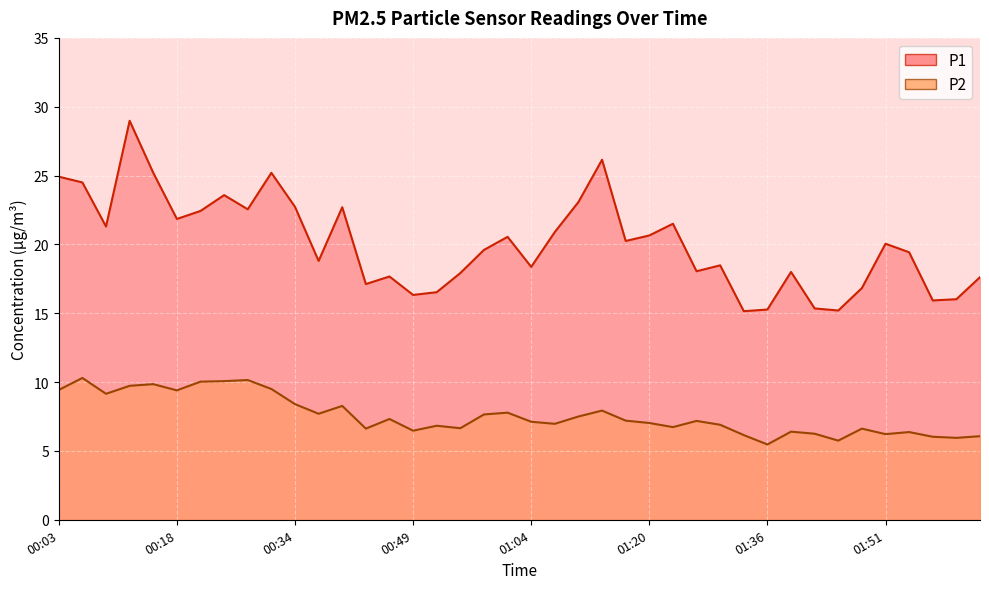

Reading left to right, extract all data points from this chart.

P1: 24.9	24.5	21.3	29.0	25.2	21.9	22.4	23.6	22.6	25.2	22.7	18.8	22.7	17.1	17.7	16.3	16.5	17.9	19.6	20.6	18.4	20.9	23.1	26.1	20.2	20.6	21.5	18.1	18.5	15.2	15.3	18.0	15.3	15.2	16.8	20.1	19.4	15.9	16.0	17.6
P2: 9.4	10.3	9.2	9.7	9.8	9.4	10.0	10.1	10.2	9.5	8.4	7.7	8.3	6.6	7.3	6.5	6.8	6.7	7.7	7.8	7.1	7.0	7.5	7.9	7.2	7.0	6.7	7.2	6.9	6.2	5.5	6.4	6.2	5.8	6.6	6.2	6.4	6.0	6.0	6.1